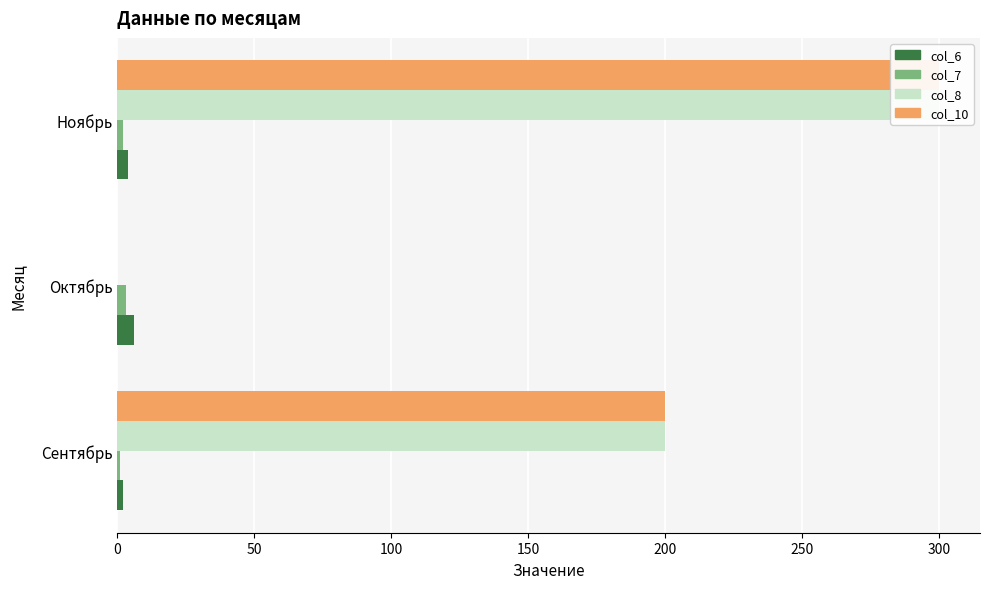

What is the difference between the second highest and minimum values in the col_10 series?

200